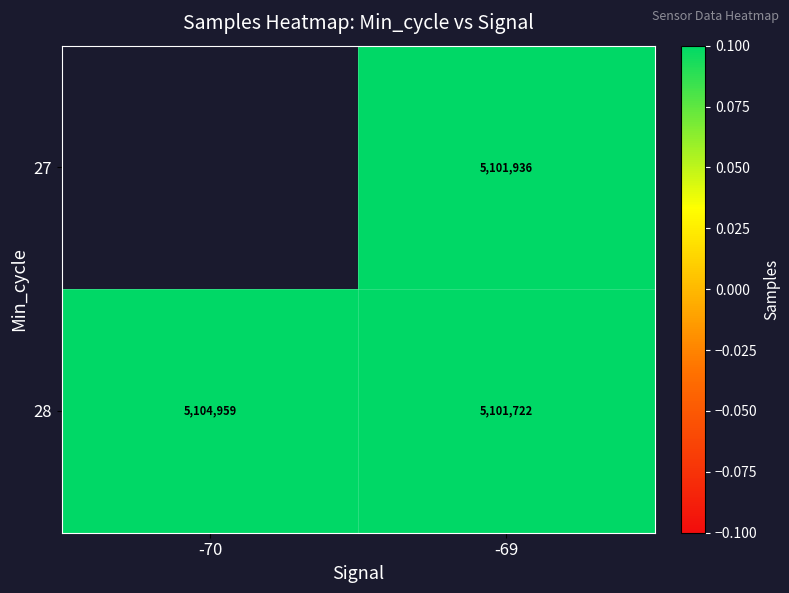

How many categories are shown in the chart?

2